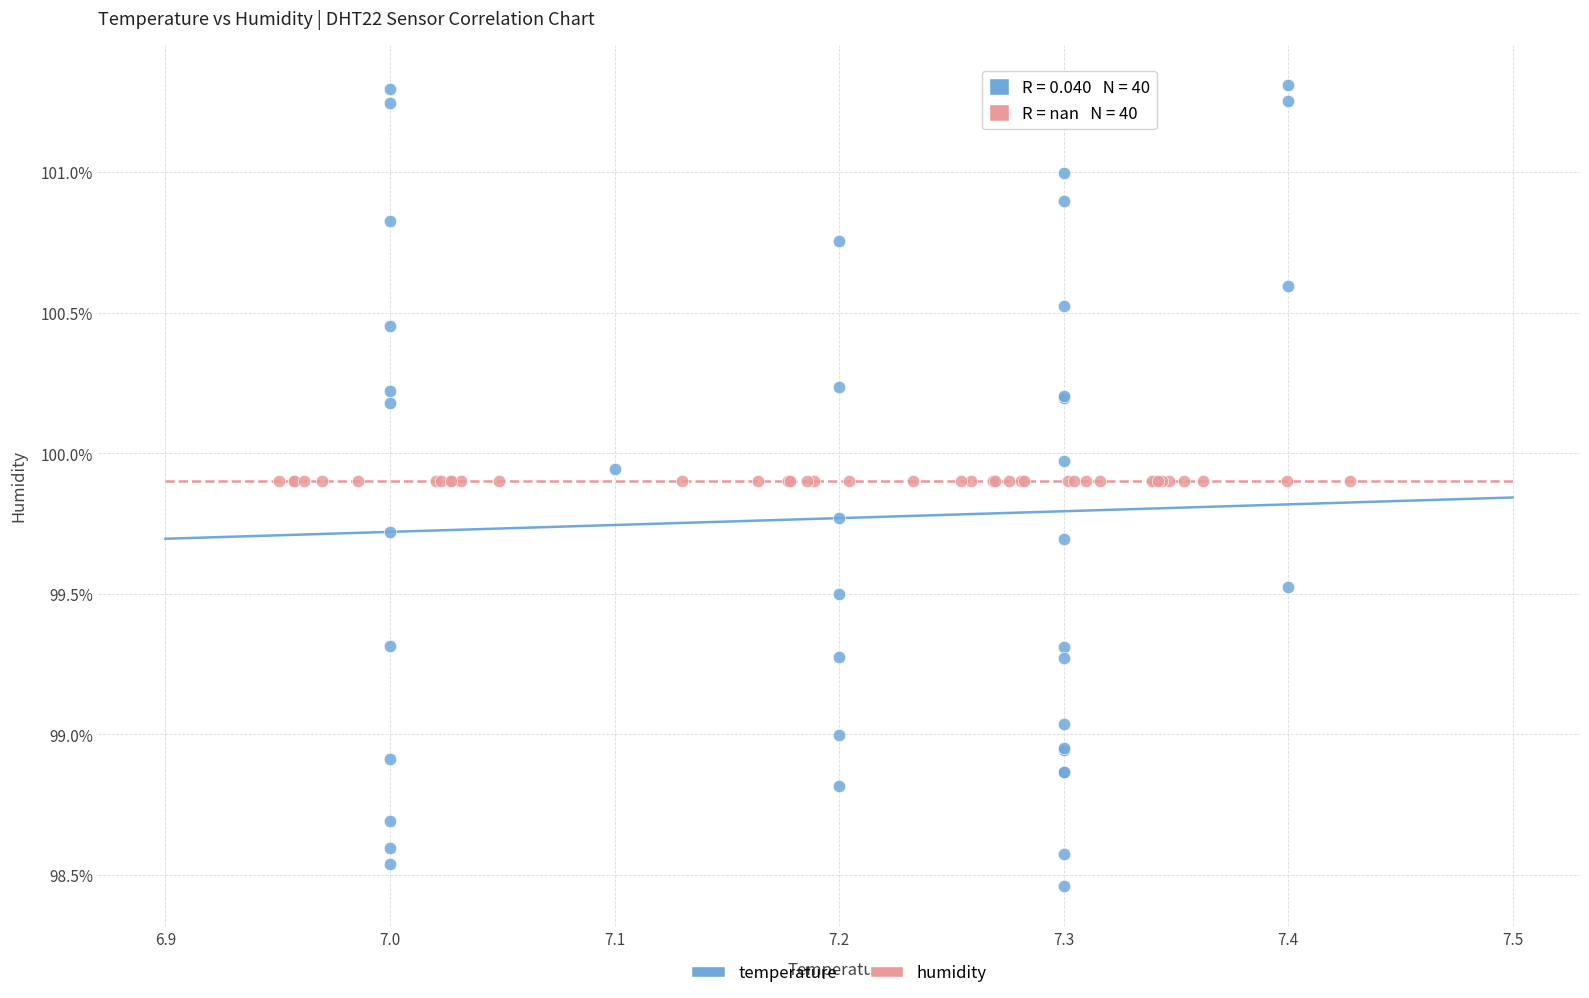

Which series reaches the minimum Y coordinate?

temperature